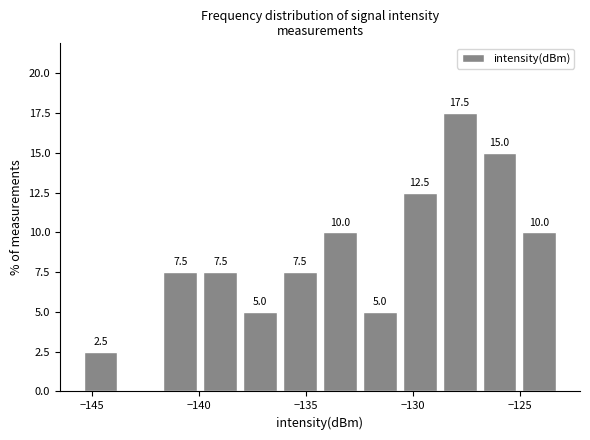

Around what value on the x-axis is the tallest bar? Give the approximate position of its centre, as read against the axis.

-128.0